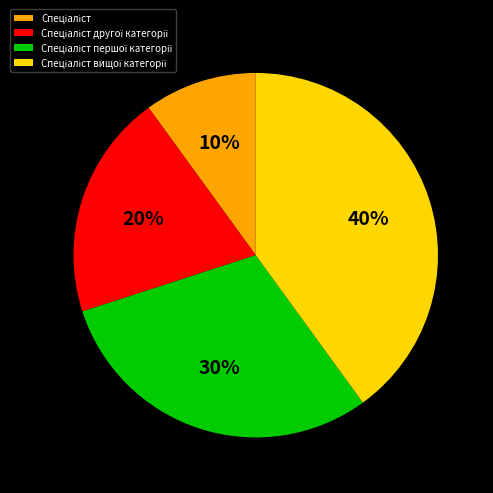

Does any single category account for the majority?

No